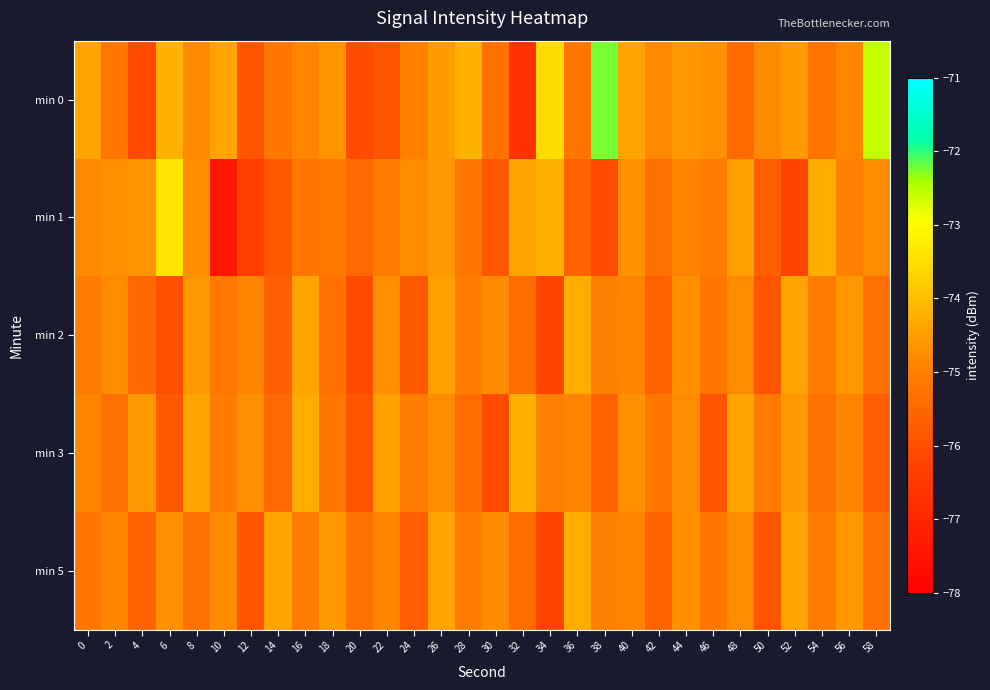

Which has a higher value, 8 or 4?

8